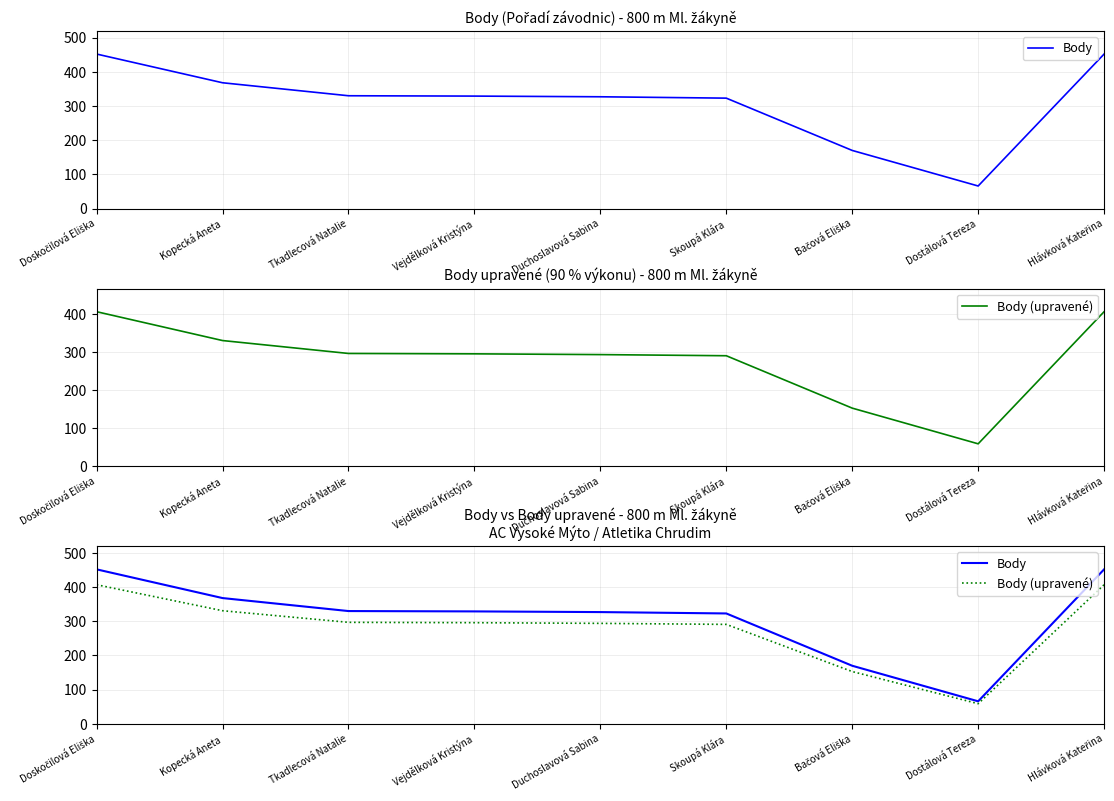

Count the number of categories in the chart.

9